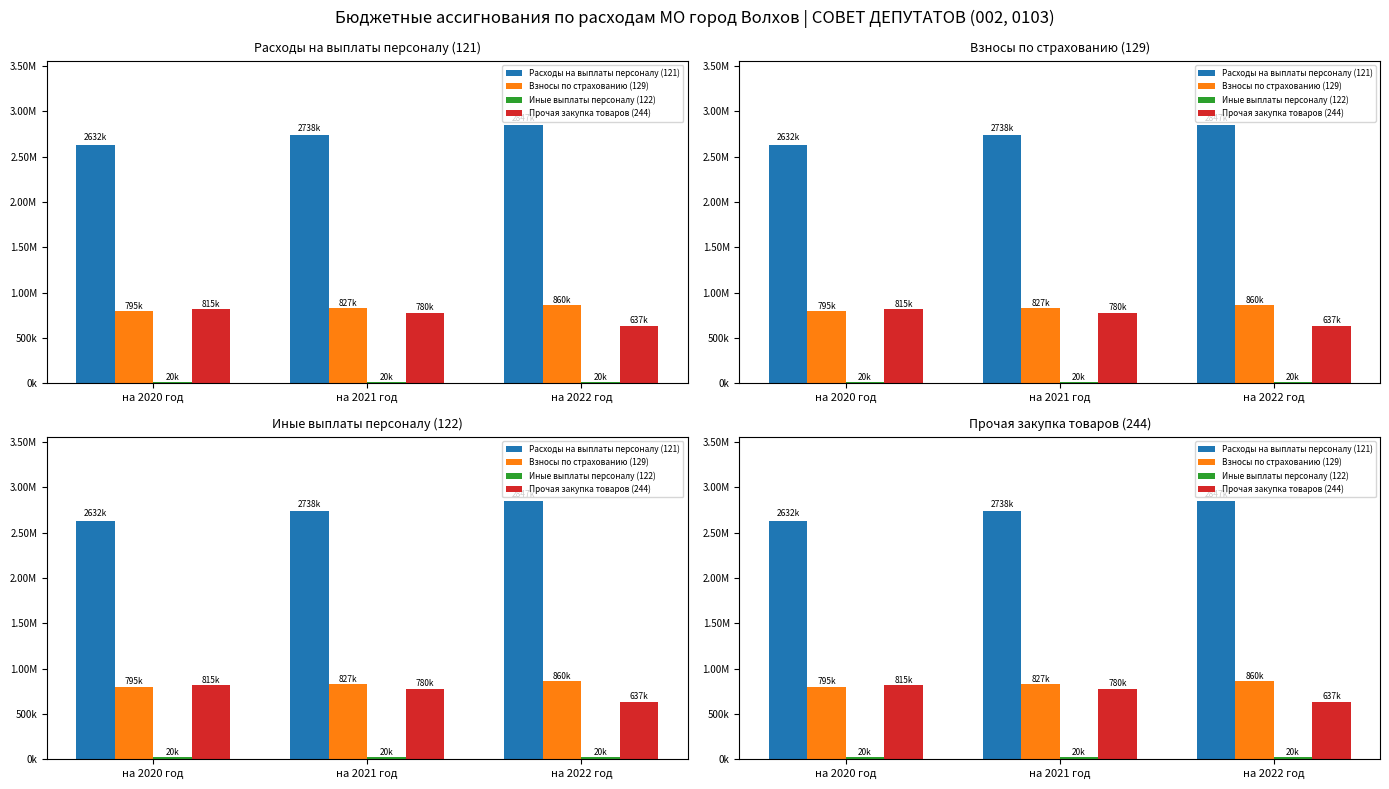

Does the chart contain any negative values?

No